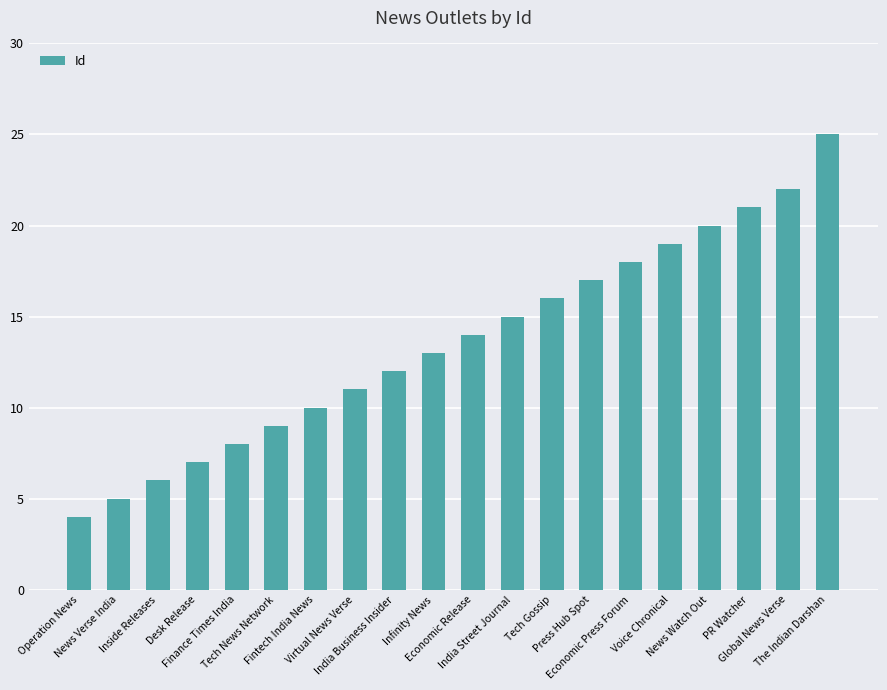

What is the difference between the maximum and minimum values?

21